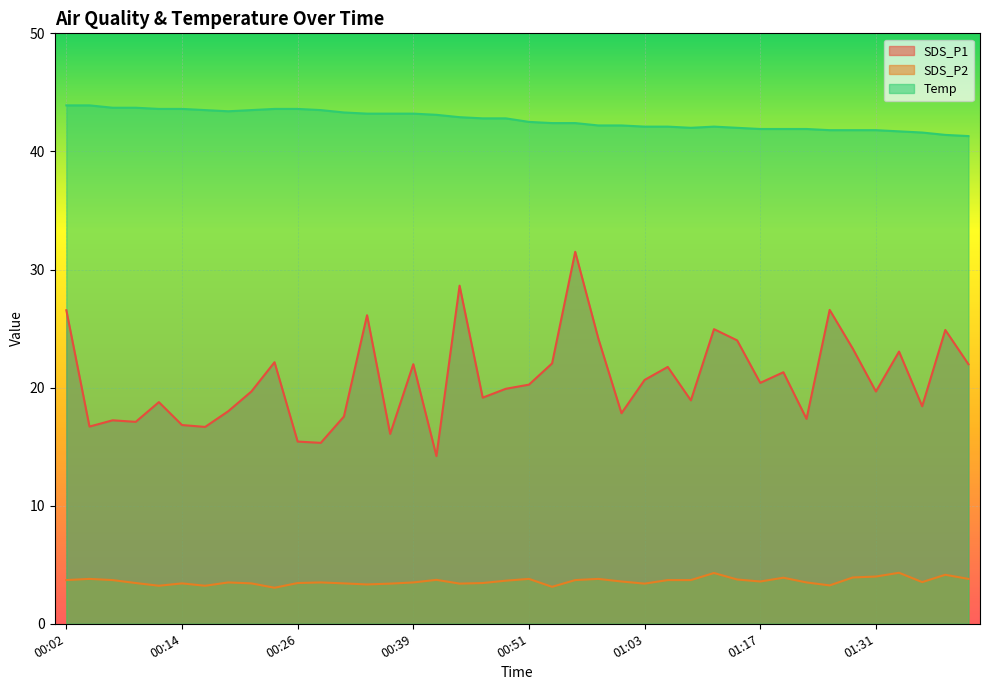

The value of Temp at 00:36 is 43.2. True or false?

True